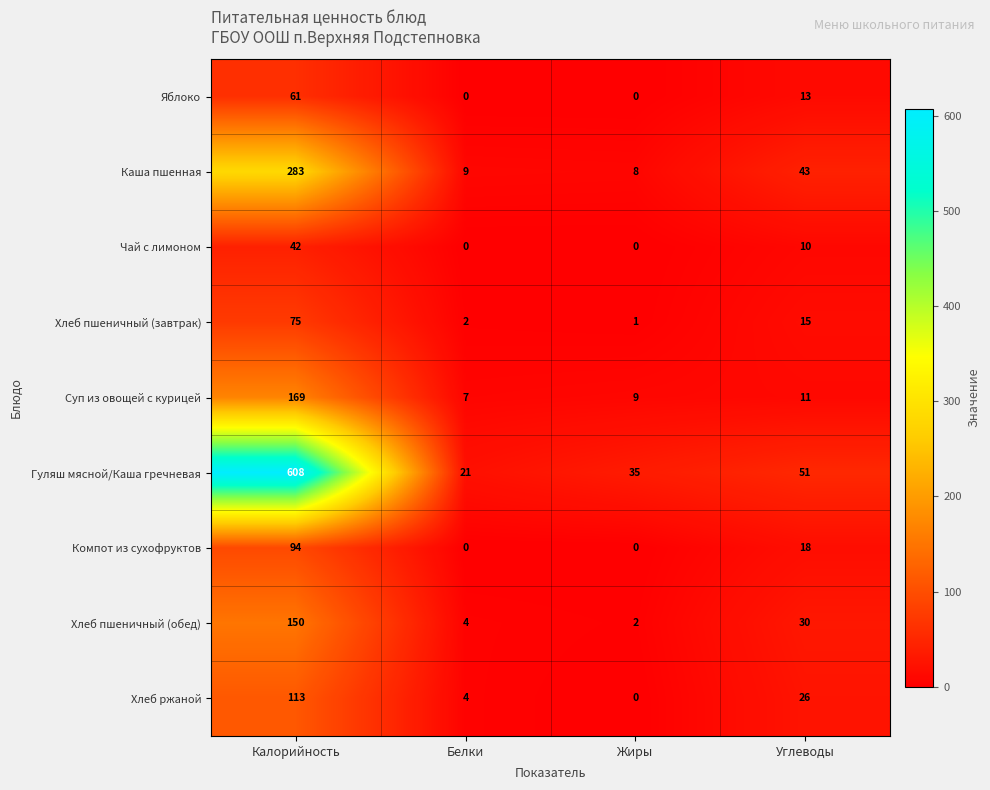

What is the approximate value of Яблоко at Калорийность, to the nearest 10?

60